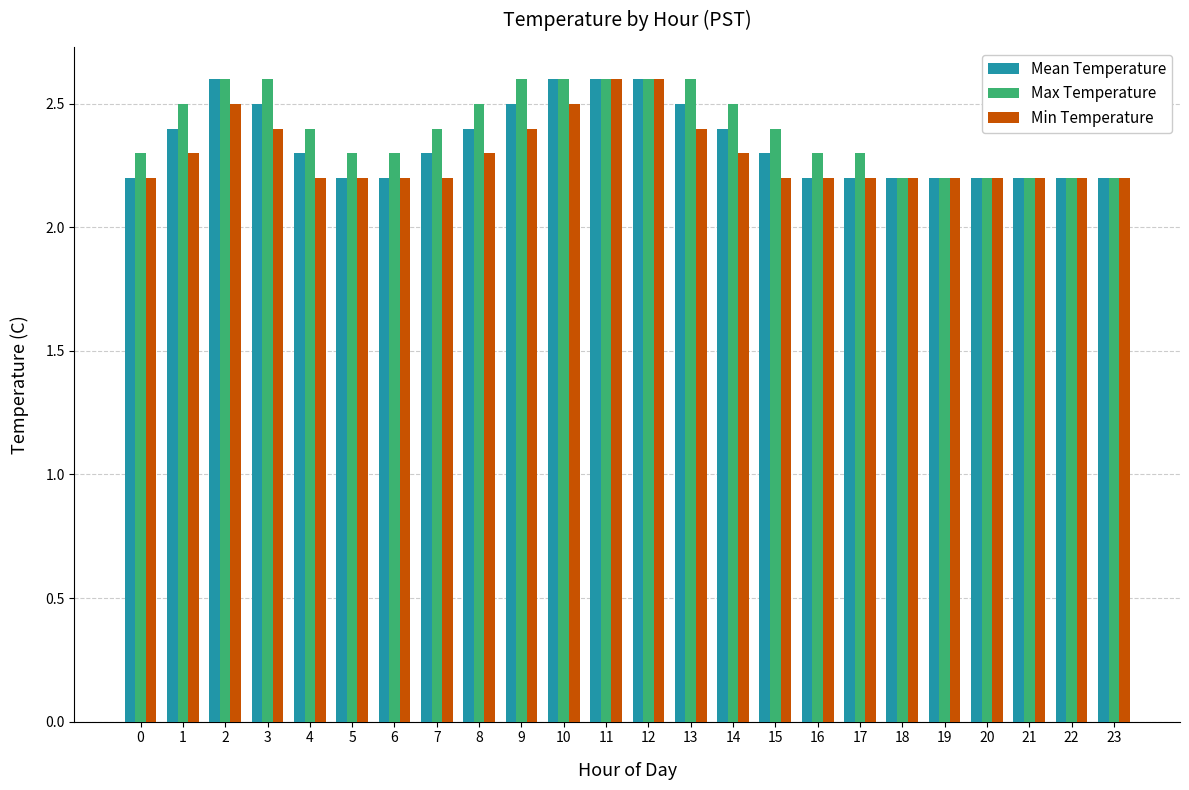

What is the minimum value for Mean Temperature?

2.2